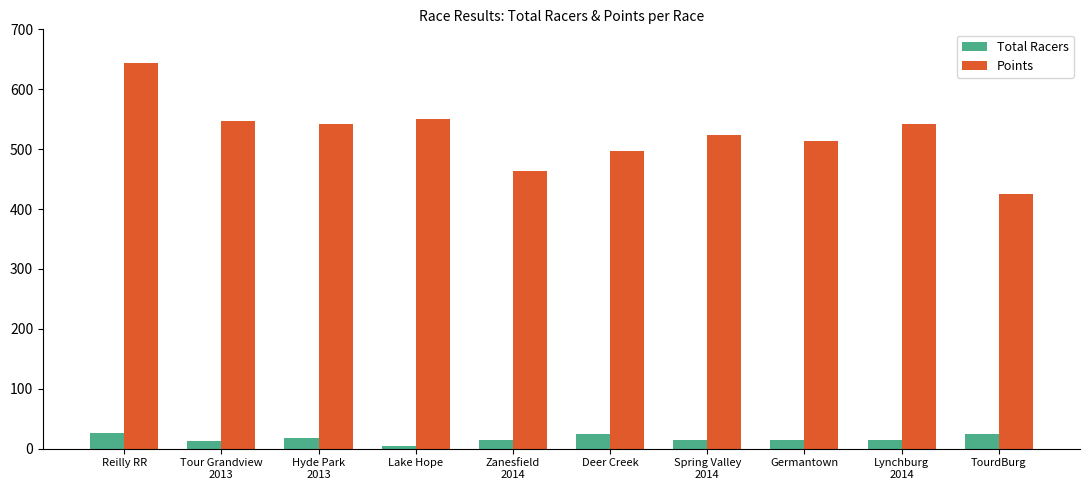

Rank the series at Reilly RR from lowest to highest value.

Total Racers, Points